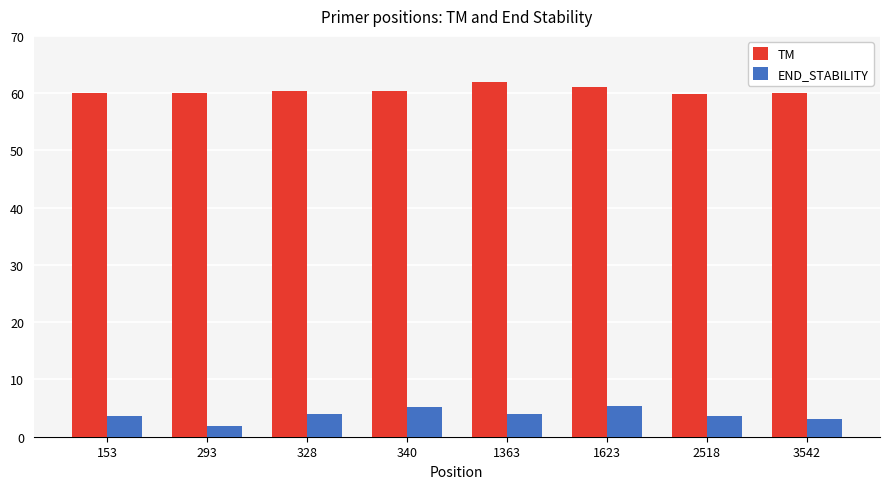

Are the bars grouped side by side (vs. stacked)?

Yes